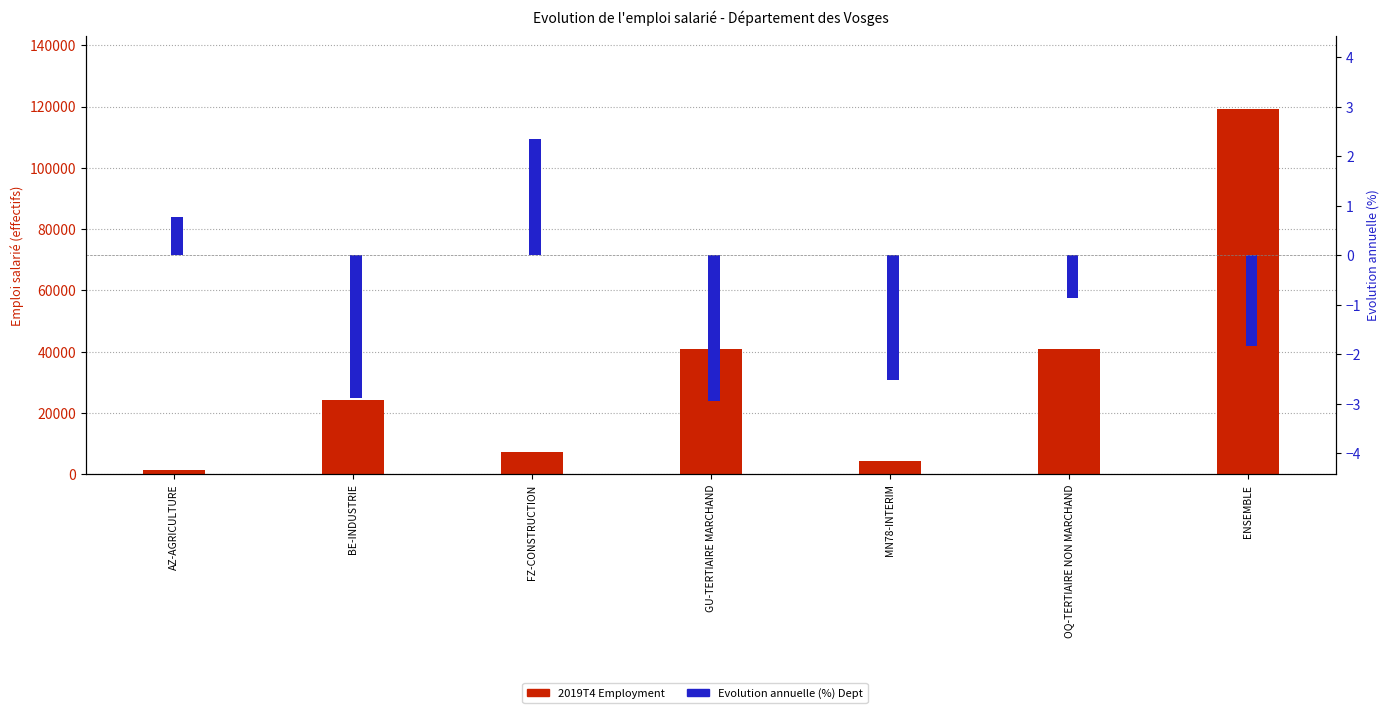

At which category does the chart reach its peak across all series?

ENSEMBLE